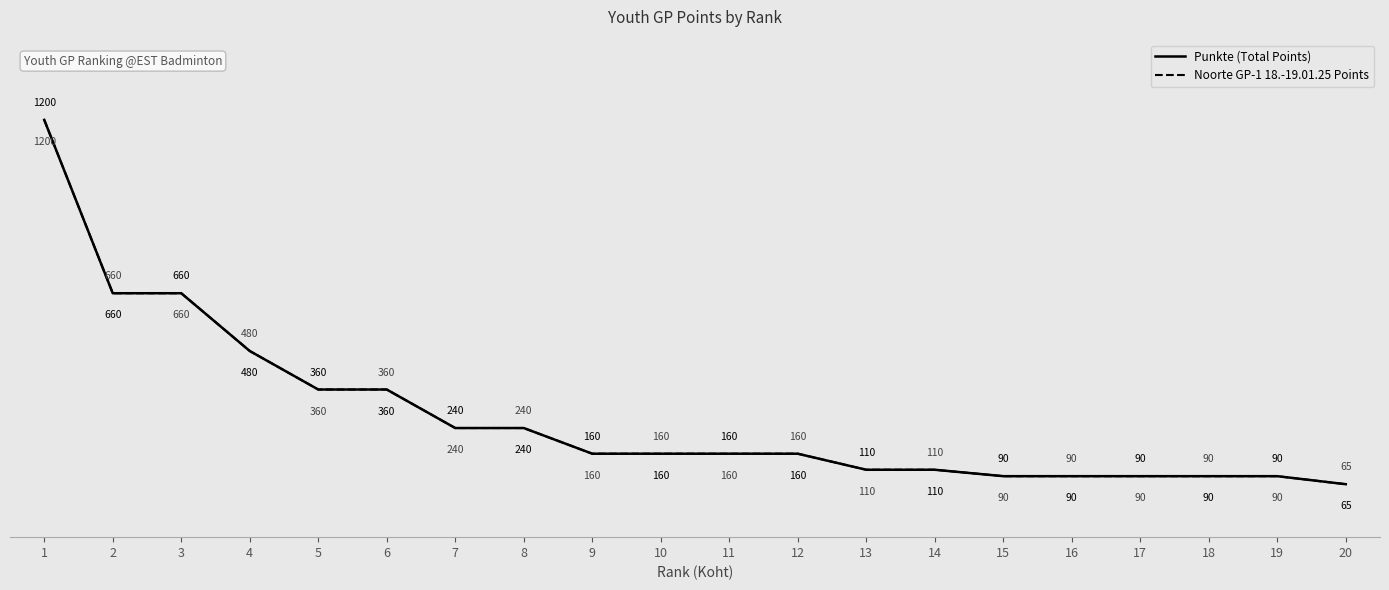

Does the chart have visible grid lines?

No